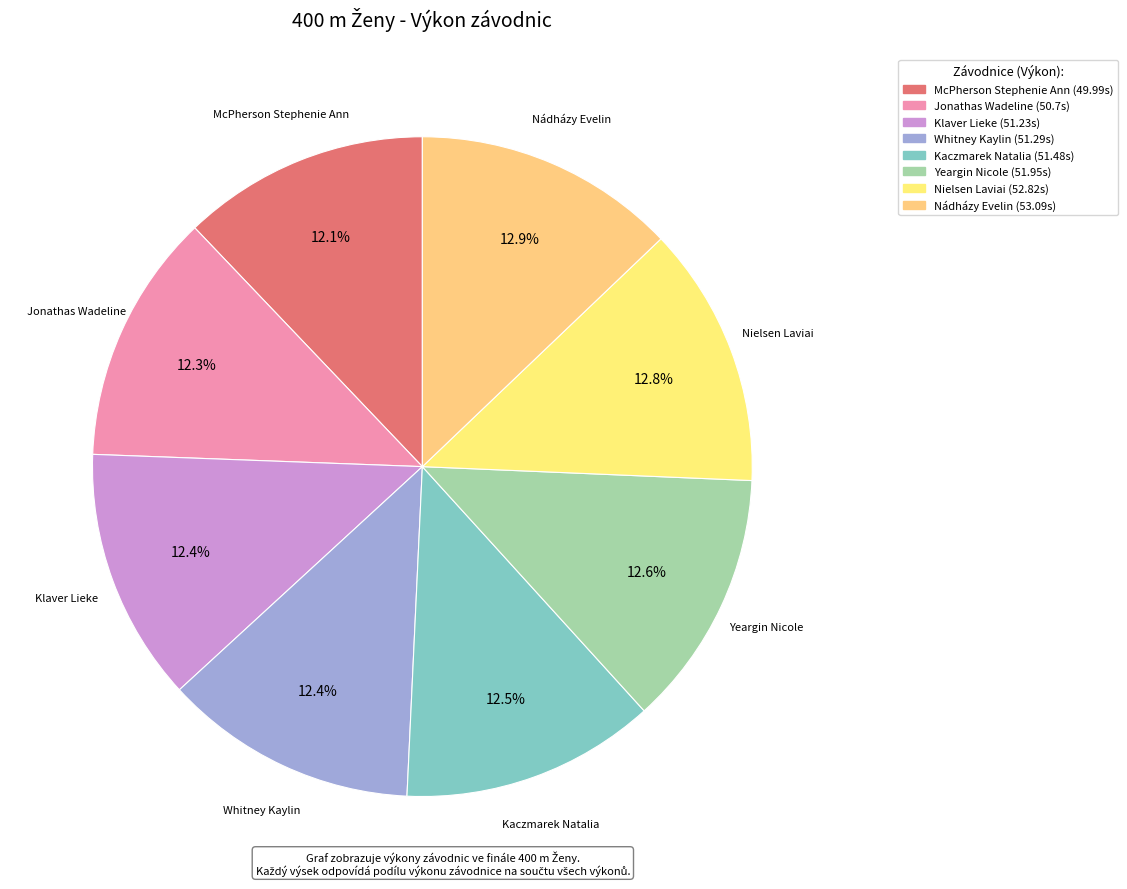

Do Nádházy Evelin and Yeargin Nicole together represent more than half of the pie?

No